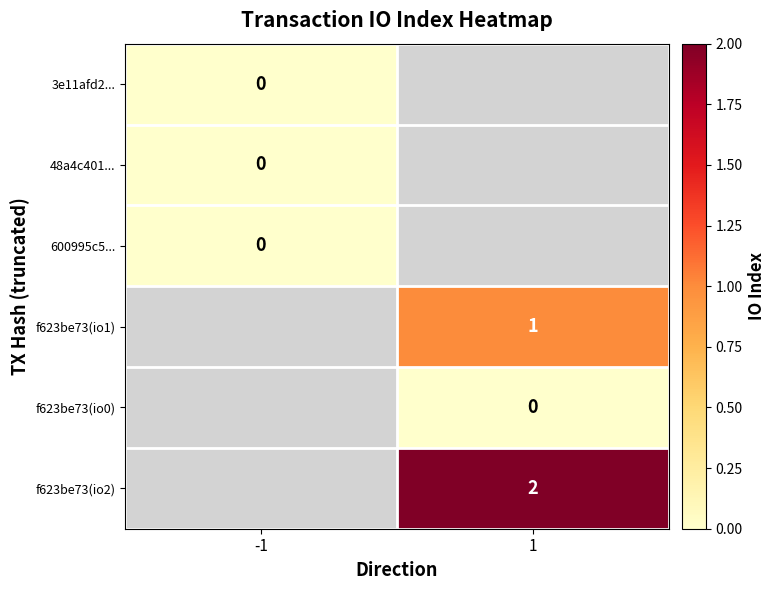

At which category does the chart reach its peak across all series?

1